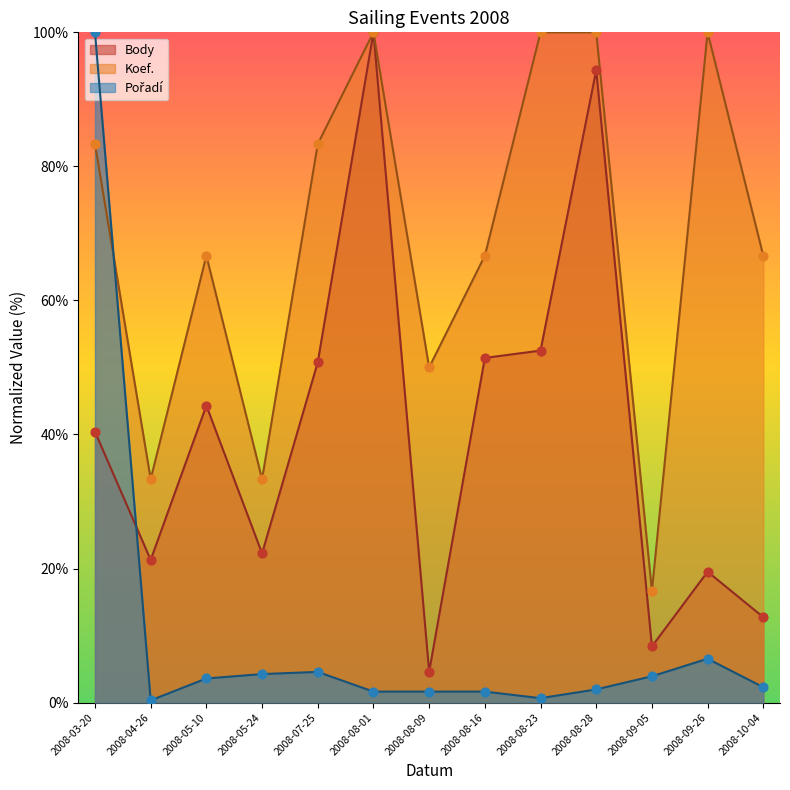

At which category is the sum across all series the highest?

2008-03-20